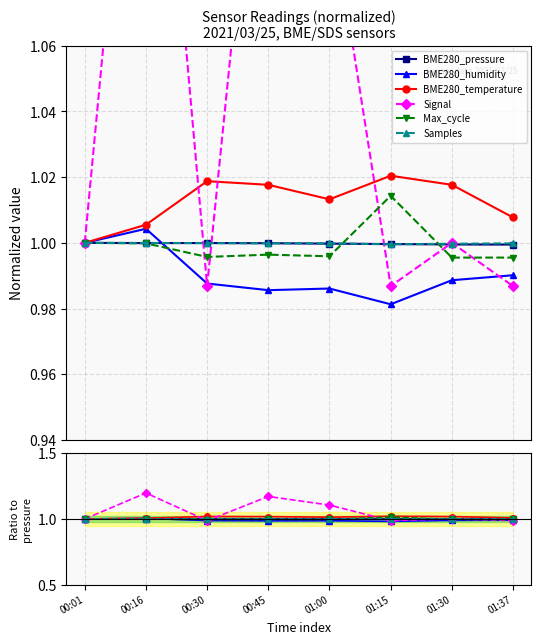

How many interior local valleys does the Max_cycle series have?

3